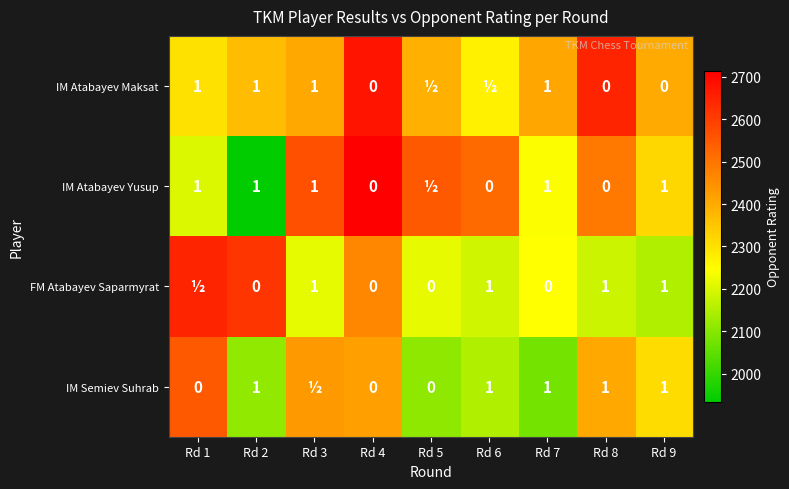

The value of IM Semiev Suhrab at Rd 9 is 1. True or false?

True